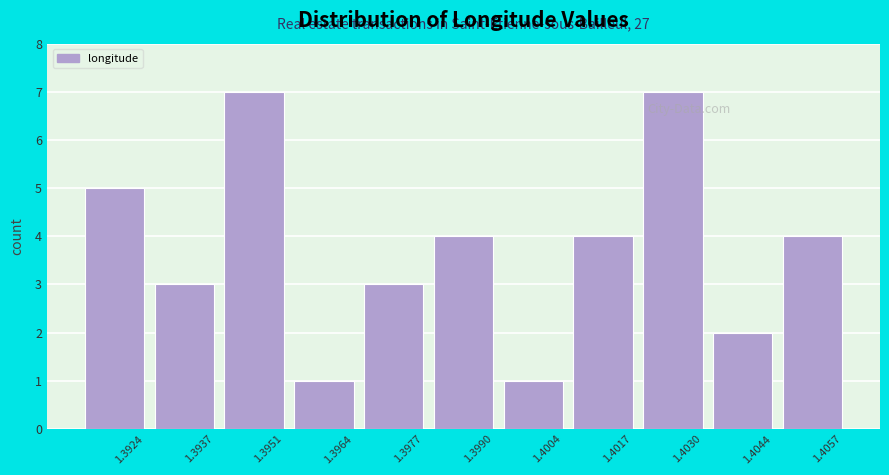

Reading right to left, list all the values displayed in this chart.

4	2	7	4	1	4	3	1	7	3	5